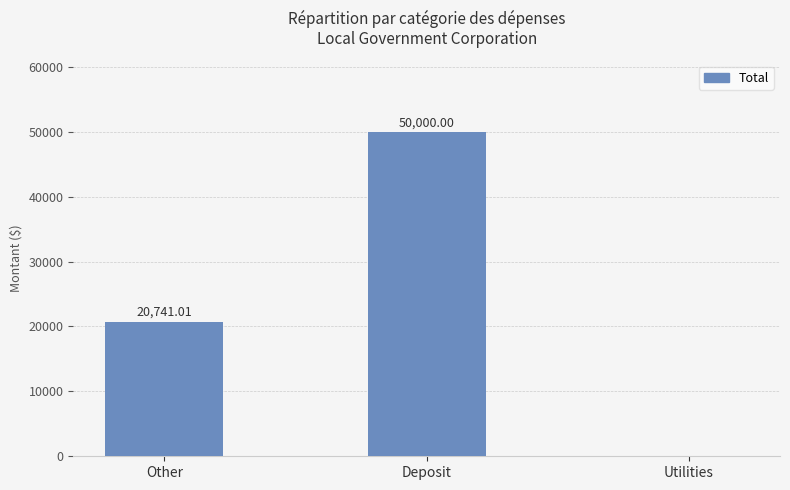

How many data points are above 20741?

2